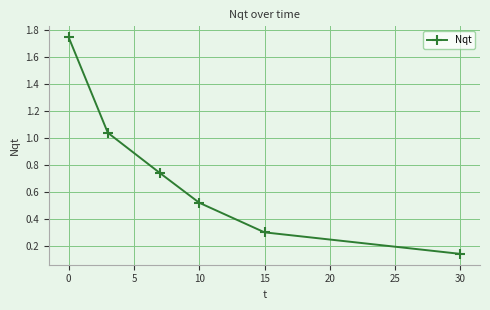

What is the difference between the maximum and minimum values?

1.6